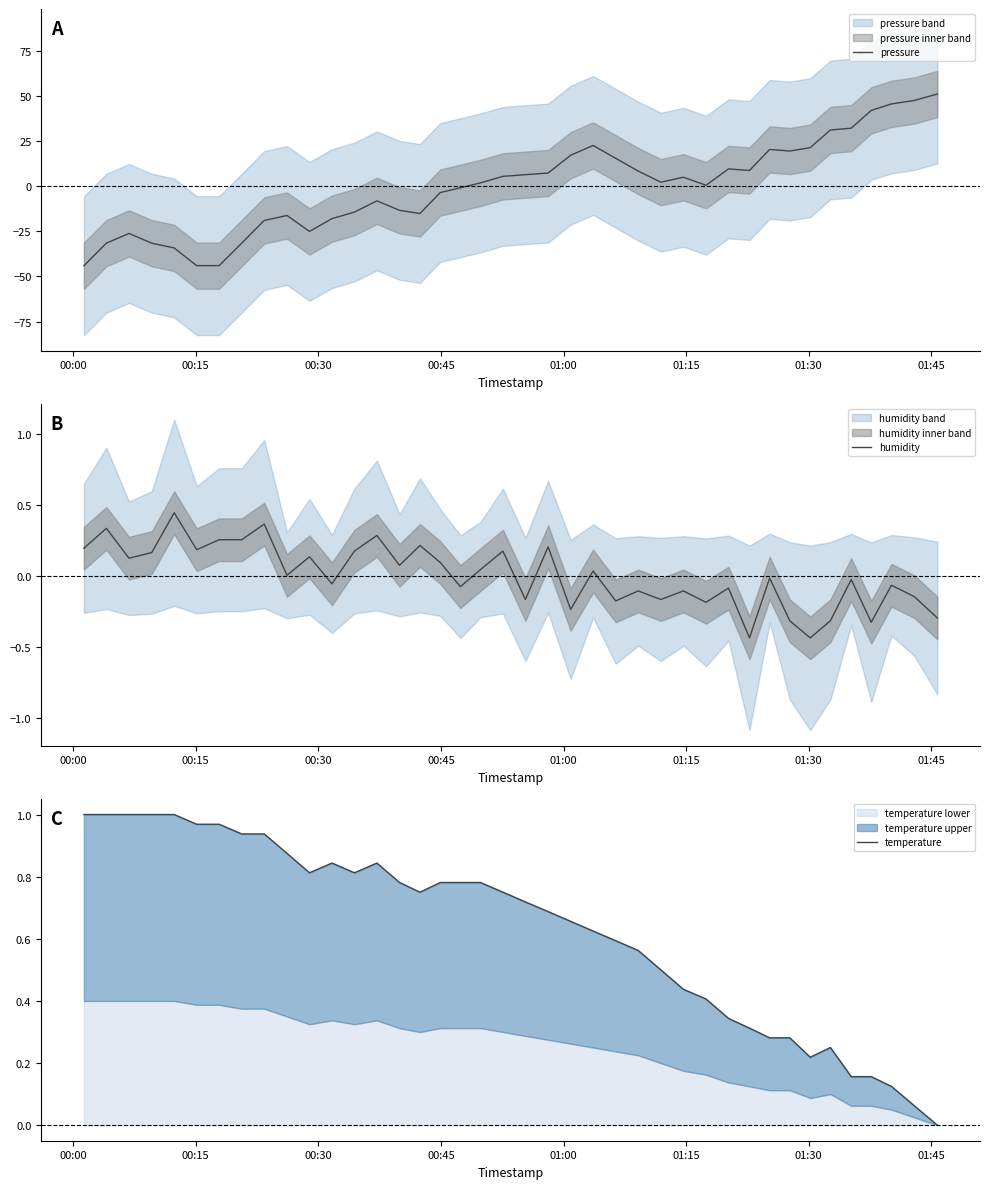

What is the maximum value for pressure?

51.1